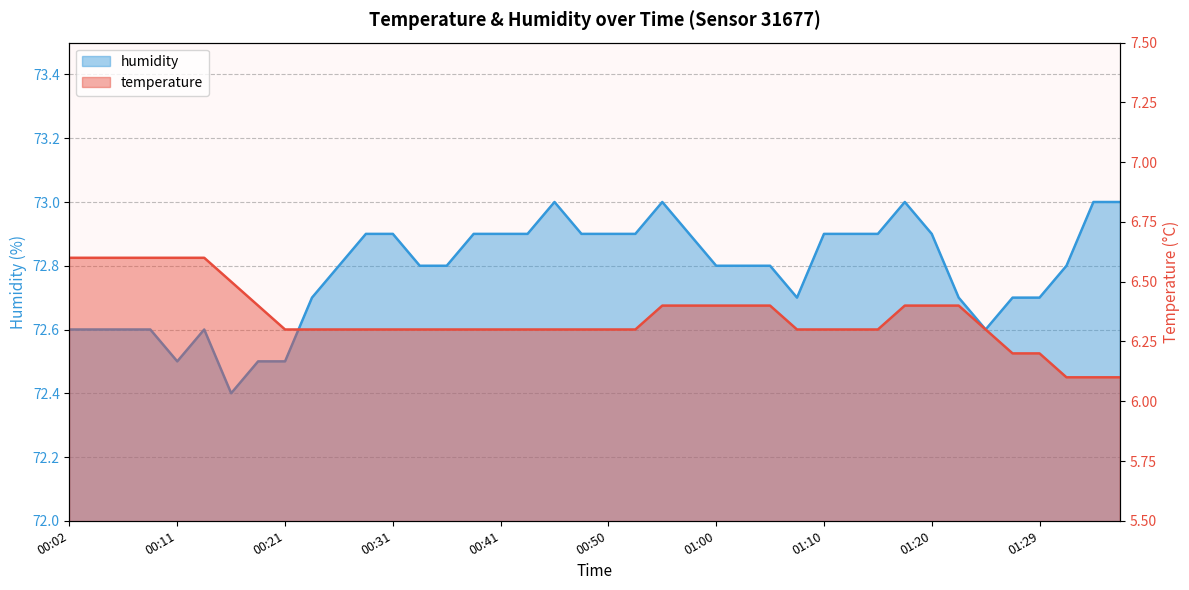

The humidity series shows 24.0 at 00:38. True or false?

False